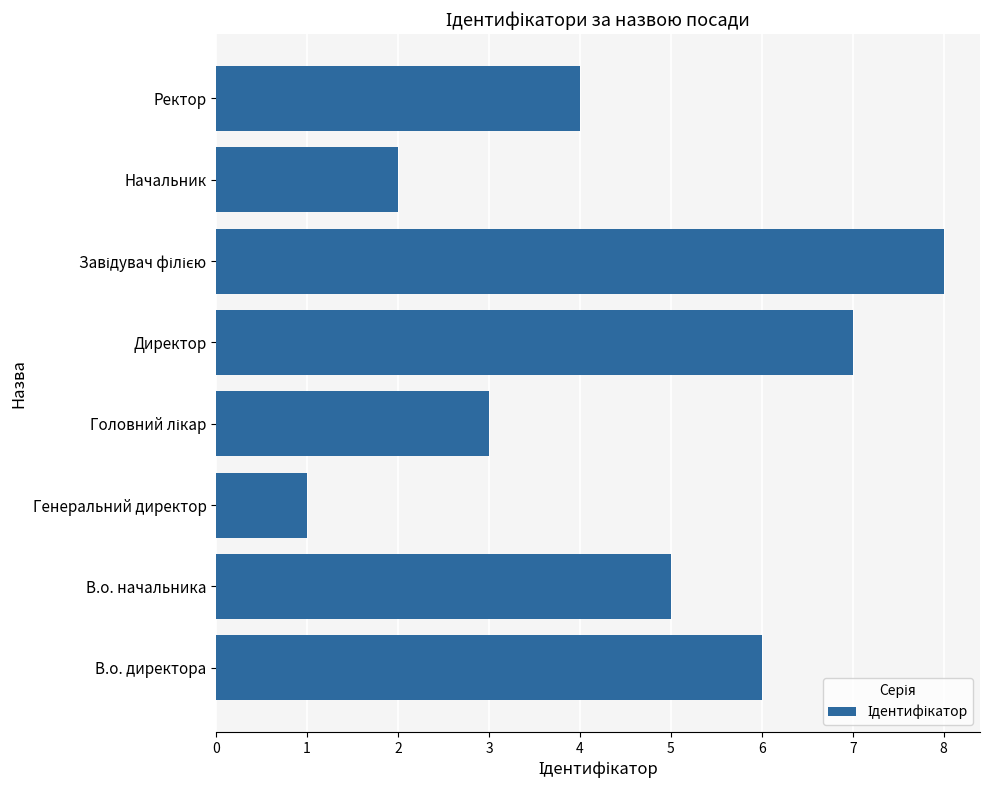

Approximately how many times larger is the value at Начальник compared to В.о. начальника?

0.4